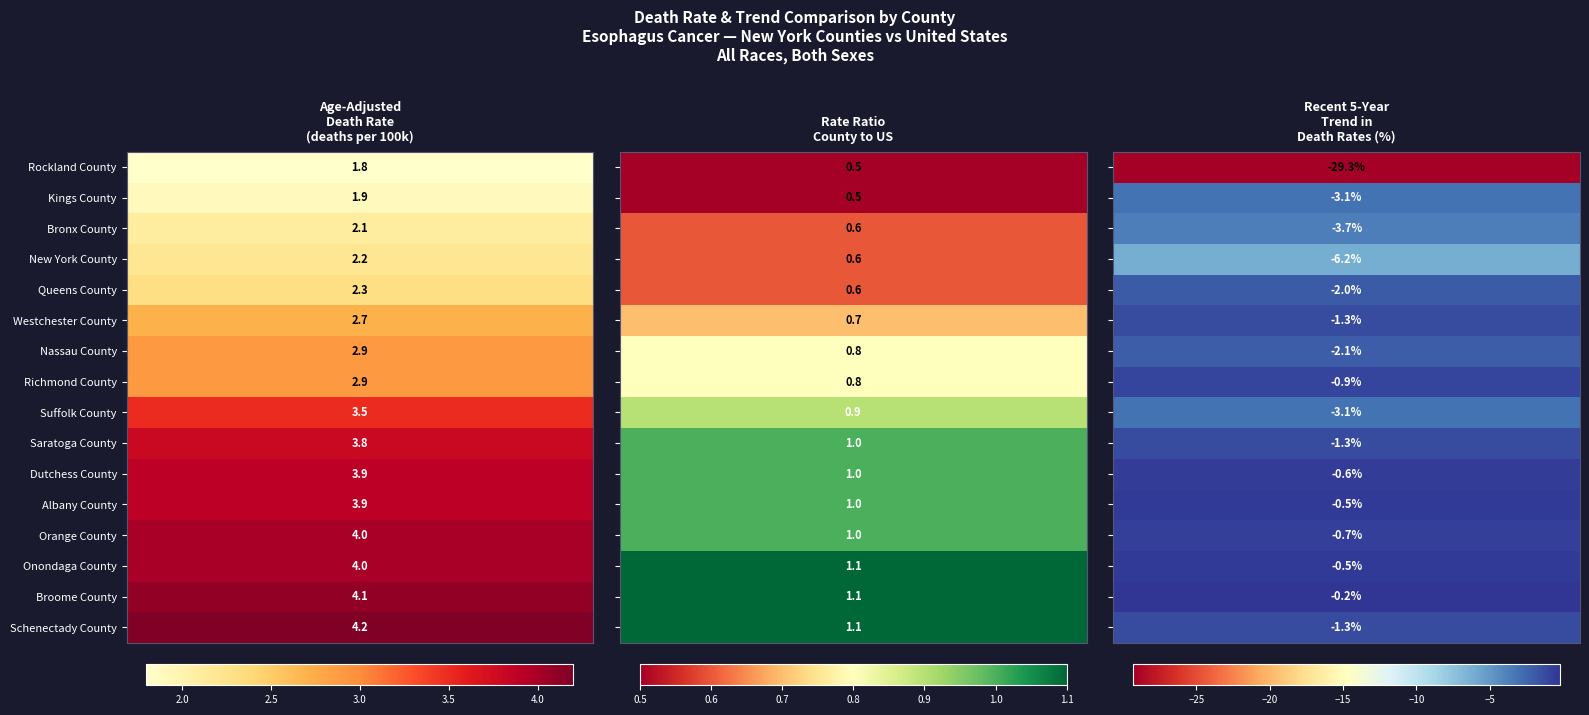

Reading right to left, what are all the values shown in this chart?

Rockland County: 2=-29.3	1=0.5	0=1.8
Kings County: 2=-3.1	1=0.5	0=1.9
Bronx County: 2=-3.7	1=0.6	0=2.1
New York County: 2=-6.2	1=0.6	0=2.2
Queens County: 2=-2.0	1=0.6	0=2.3
Westchester County: 2=-1.3	1=0.7	0=2.7
Nassau County: 2=-2.1	1=0.8	0=2.9
Richmond County: 2=-0.9	1=0.8	0=2.9
Suffolk County: 2=-3.1	1=0.9	0=3.5
Saratoga County: 2=-1.3	1=1.0	0=3.8
Dutchess County: 2=-0.6	1=1.0	0=3.9
Albany County: 2=-0.5	1=1.0	0=3.9
Orange County: 2=-0.7	1=1.0	0=4.0
Onondaga County: 2=-0.5	1=1.1	0=4.0
Broome County: 2=-0.2	1=1.1	0=4.1
Schenectady County: 2=-1.3	1=1.1	0=4.2